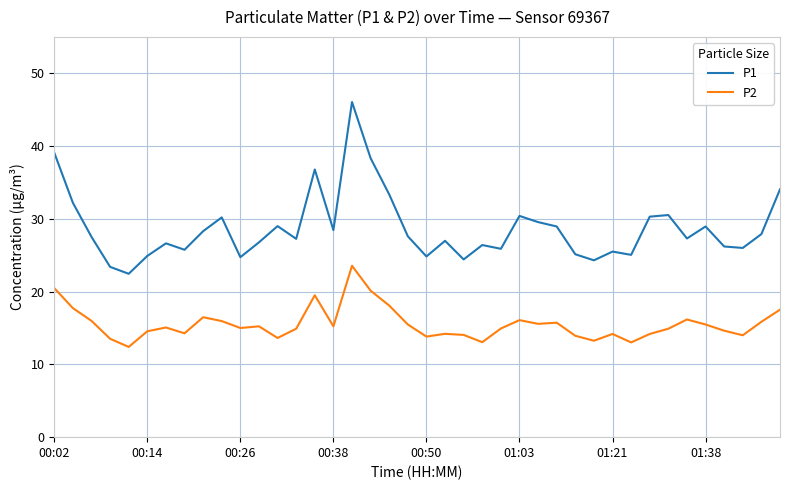

What are all the series names shown in the legend?

P1, P2